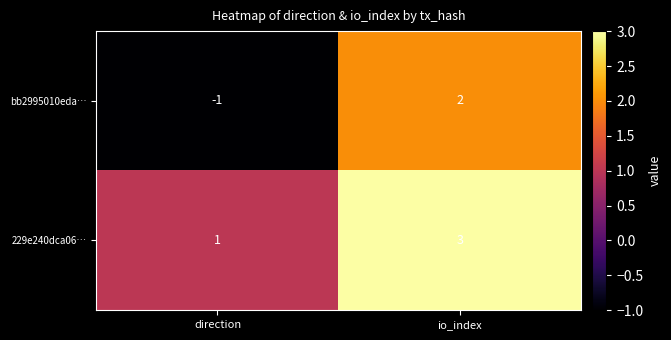

At how many categories does at least one series exceed 2?

1